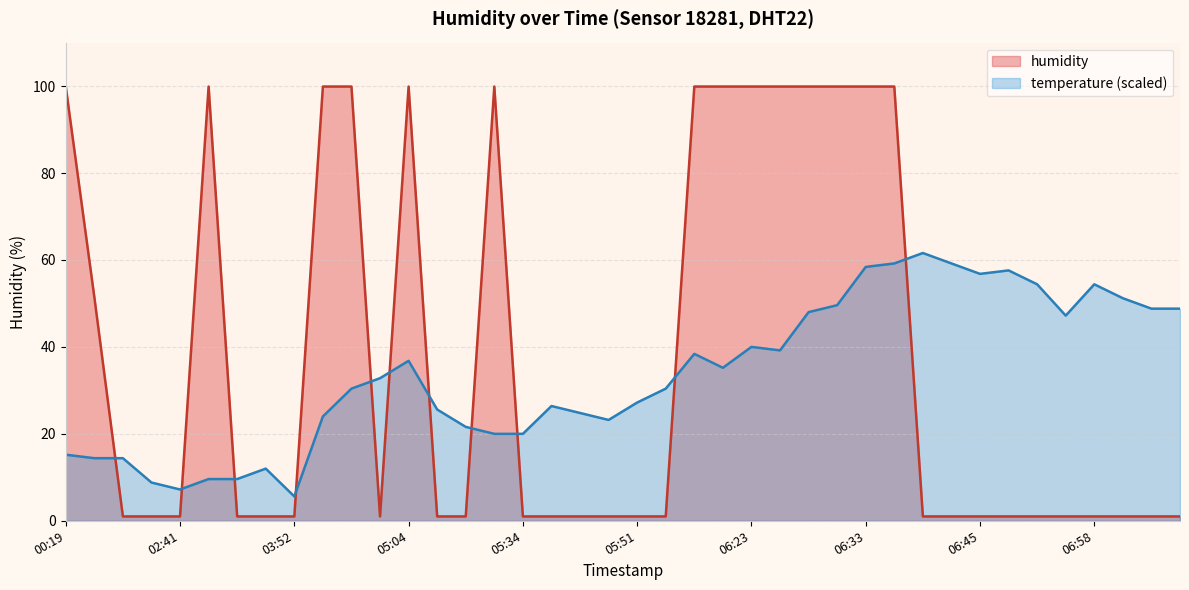

Which series has the largest range (max minus min)?

humidity